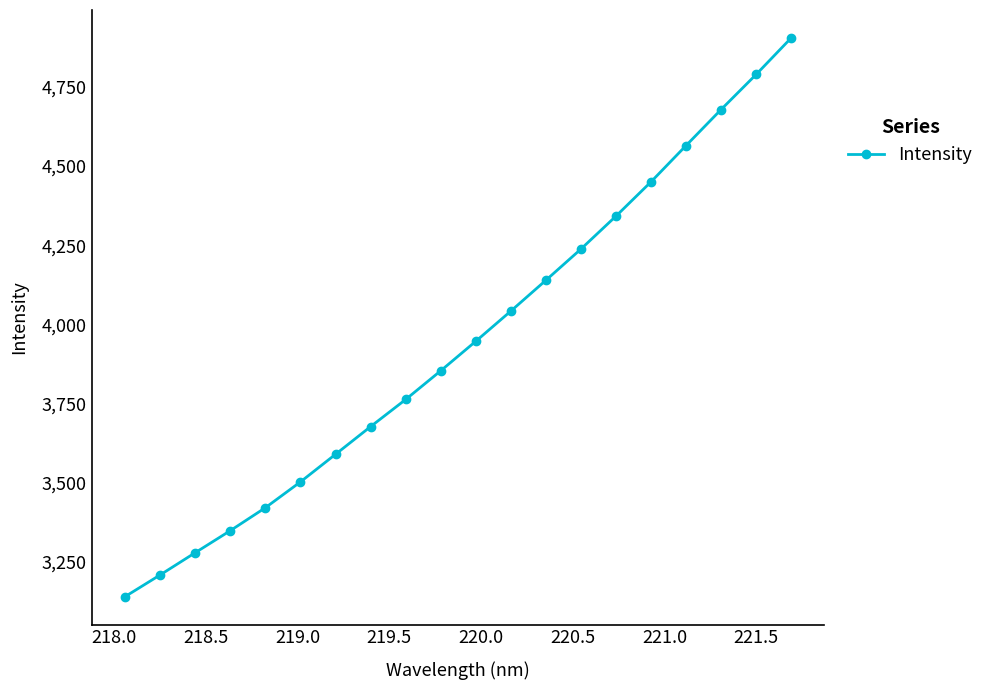

What is the minimum value shown in the chart?

3140.2